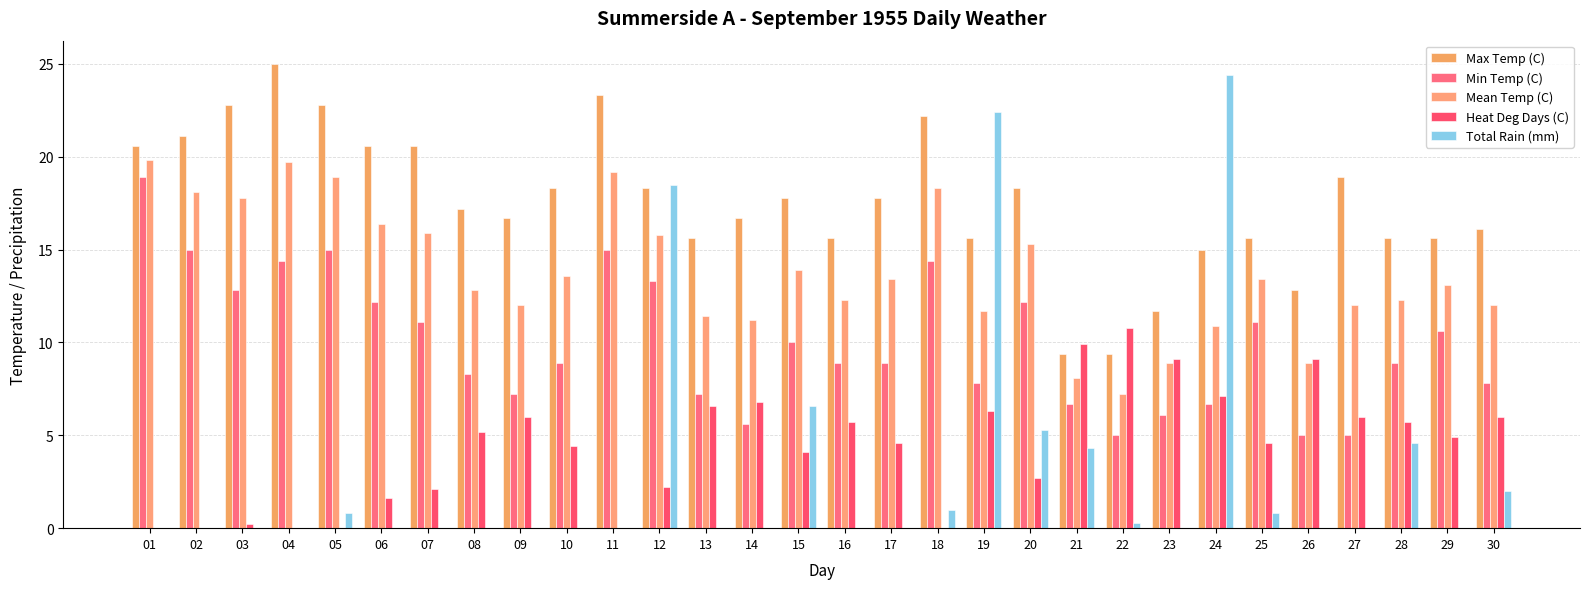

At which category does the chart reach its peak across all series?

04